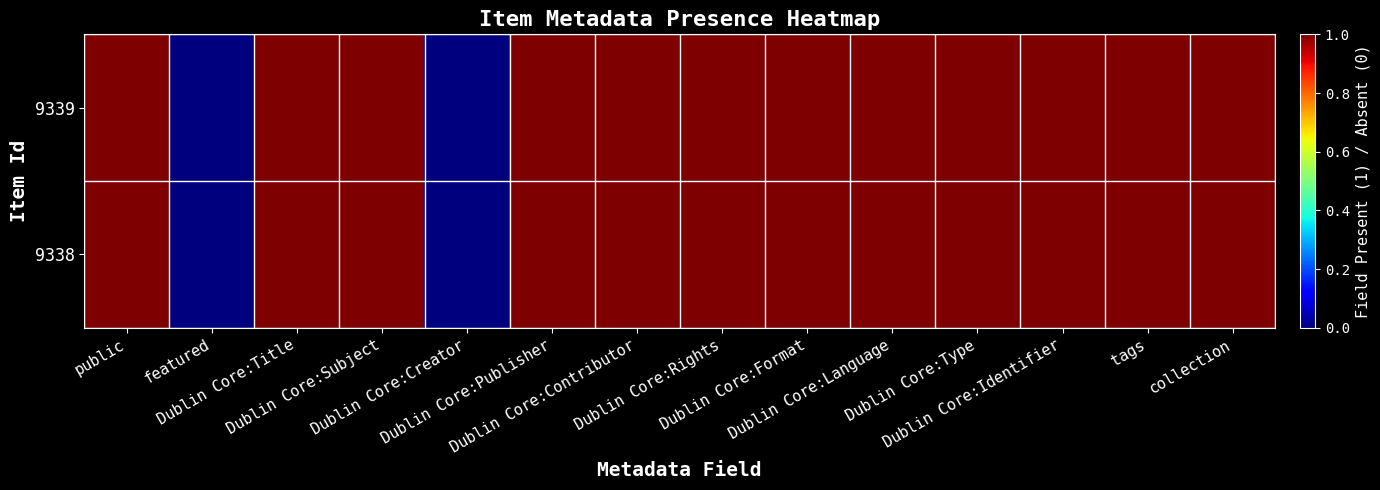

Between Dublin Core:Subject and Dublin Core:Language, which is larger?

Dublin Core:Subject